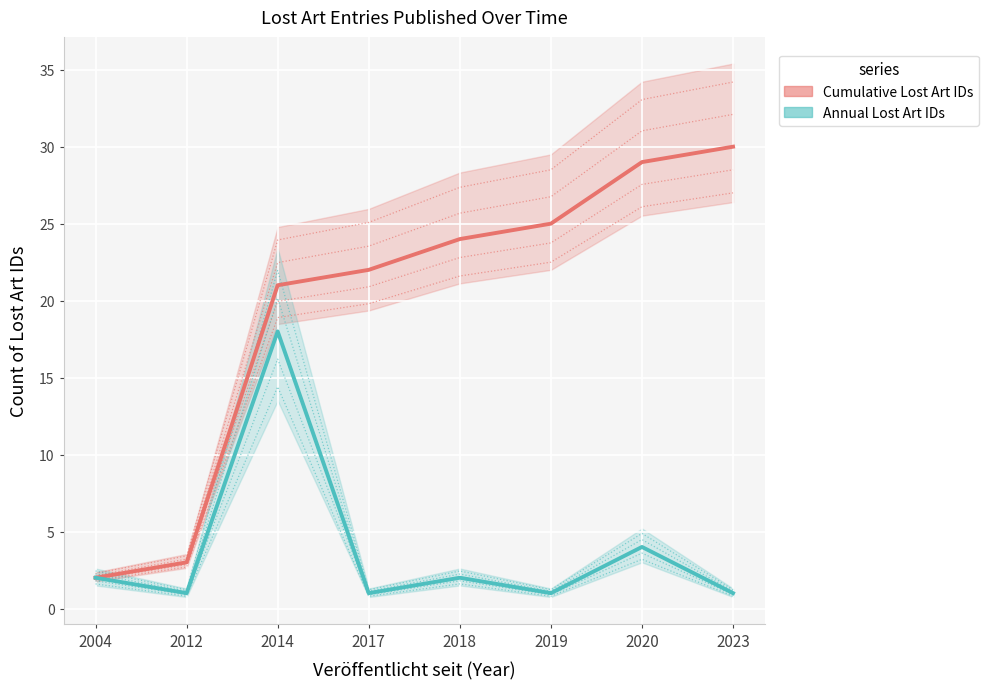

Reading right to left, transcribe all the data shown in this chart.

Cumulative Lost Art IDs: 2023=30	2020=29	2019=25	2018=24	2017=22	2014=21	2012=3	2004=2
Annual Lost Art IDs: 2023=1	2020=4	2019=1	2018=2	2017=1	2014=18	2012=1	2004=2